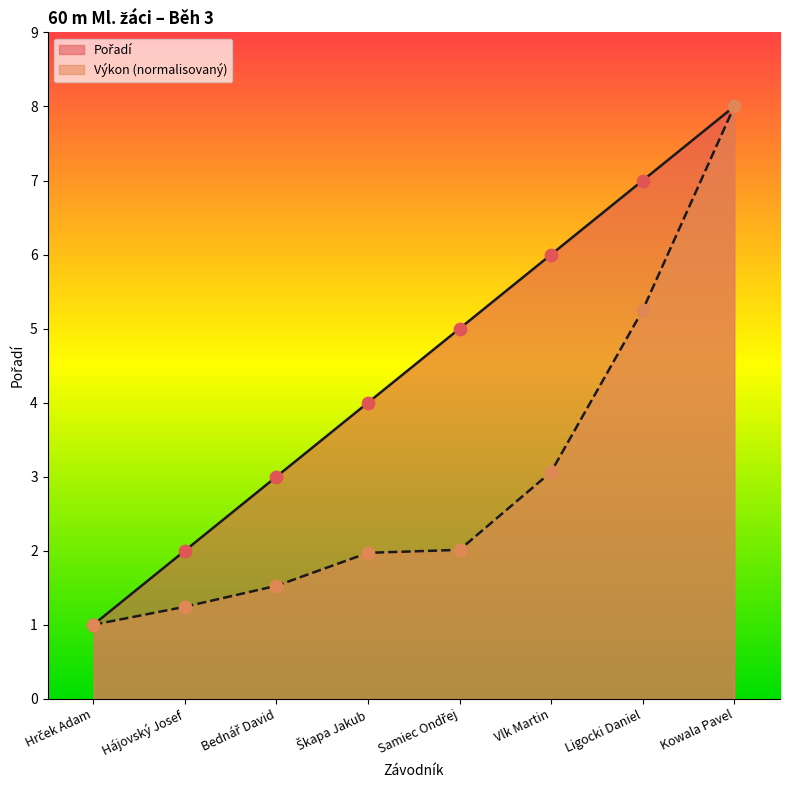

At which category is the sum across all series the highest?

Kowala Pavel